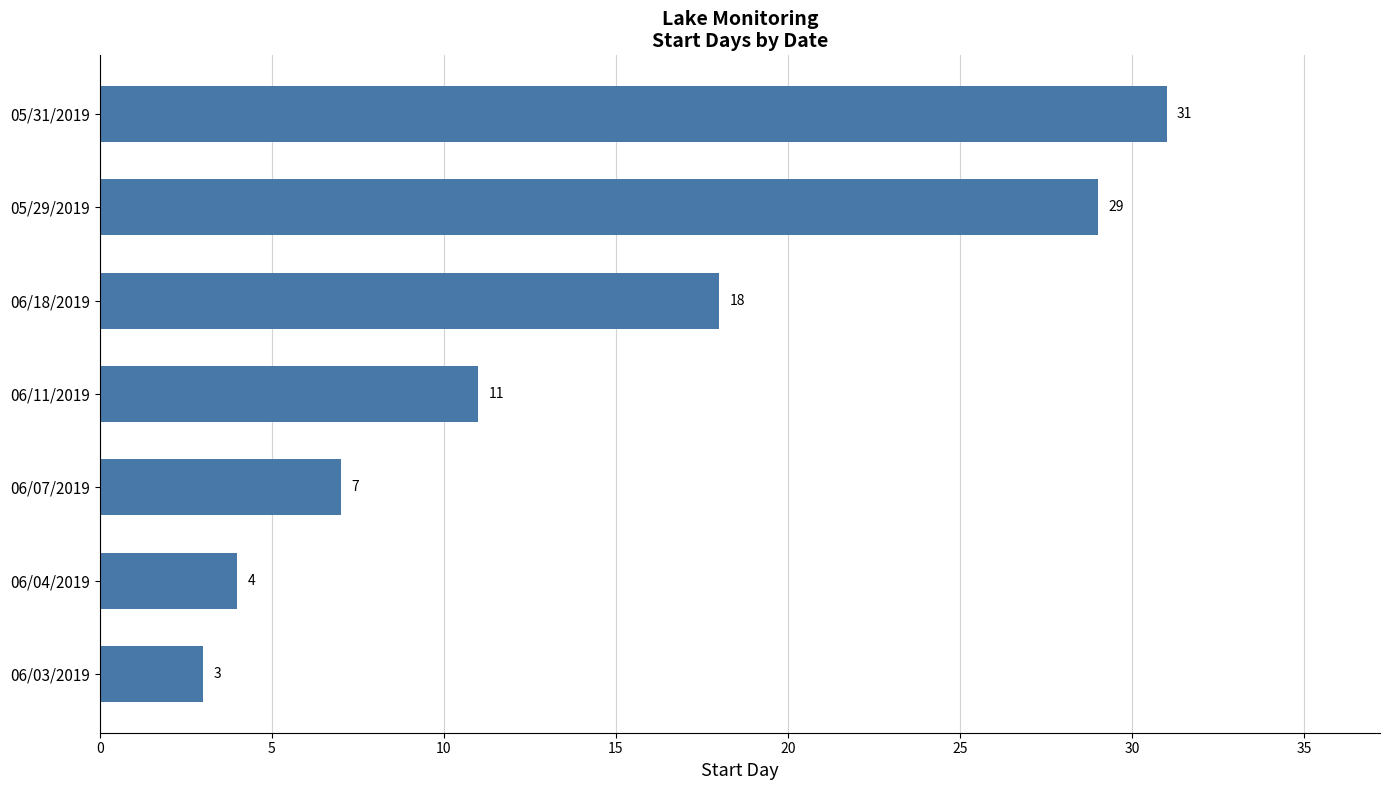

What is the difference between the second highest and minimum values?

26